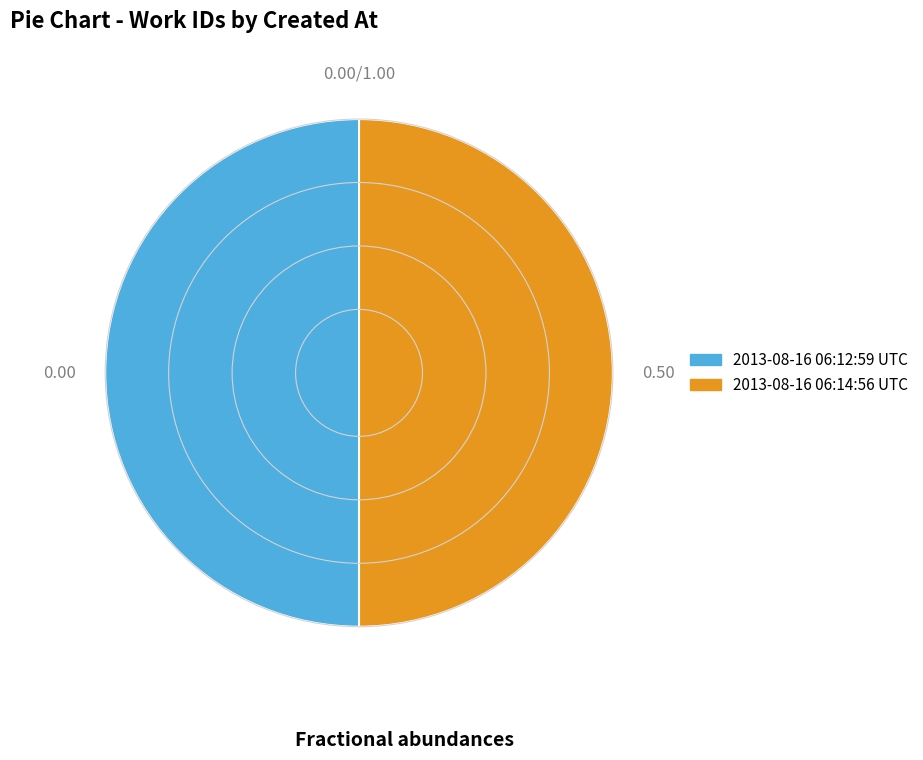

True or false: 2013-08-16 06:12:59 UTC accounts for 38% of the total.

False